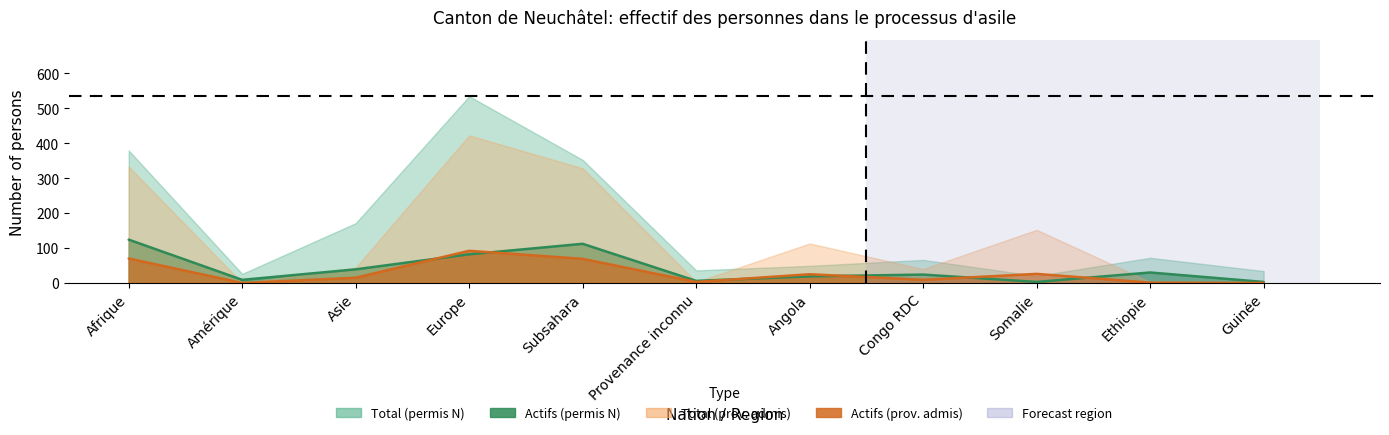

True or false: Total (prov. admis) and Actifs (permis N) intersect in this chart.

True